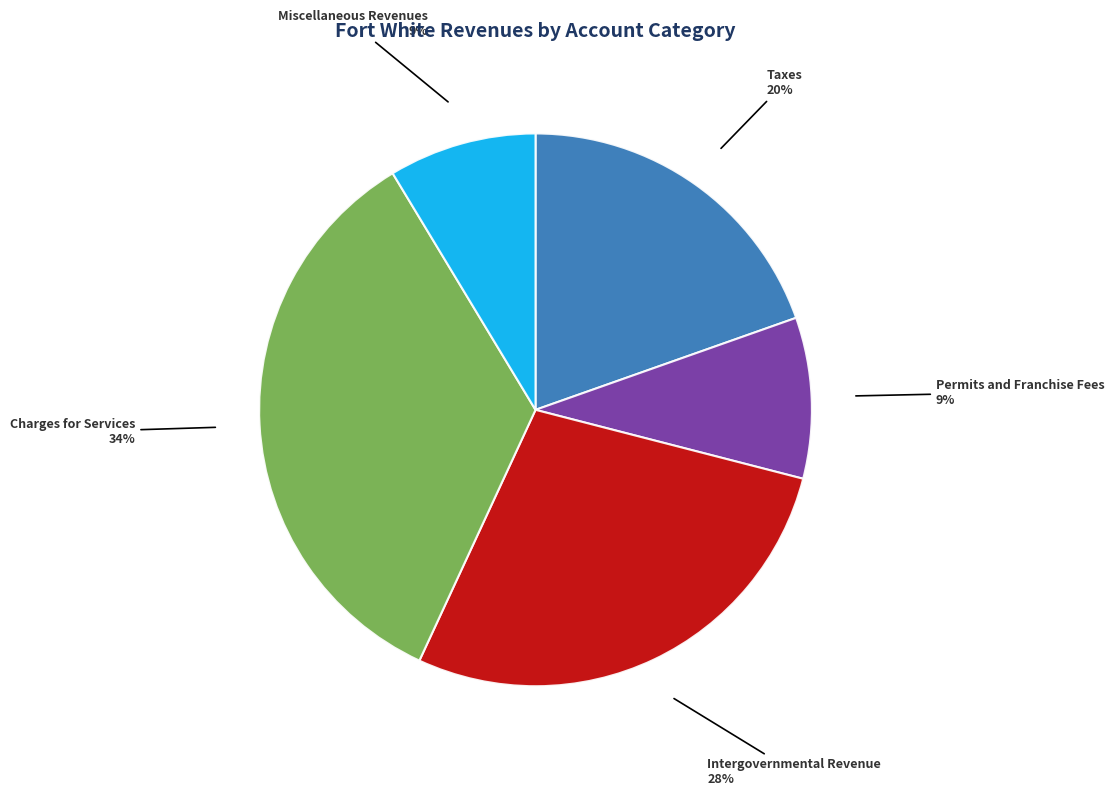

Does any single category account for the majority?

No